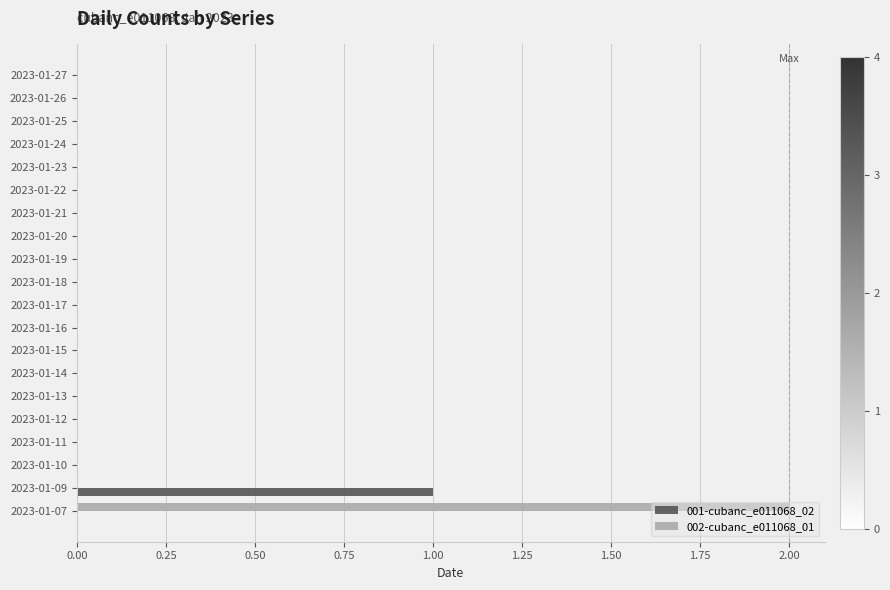

At which category is the sum across all series the highest?

2023-01-07